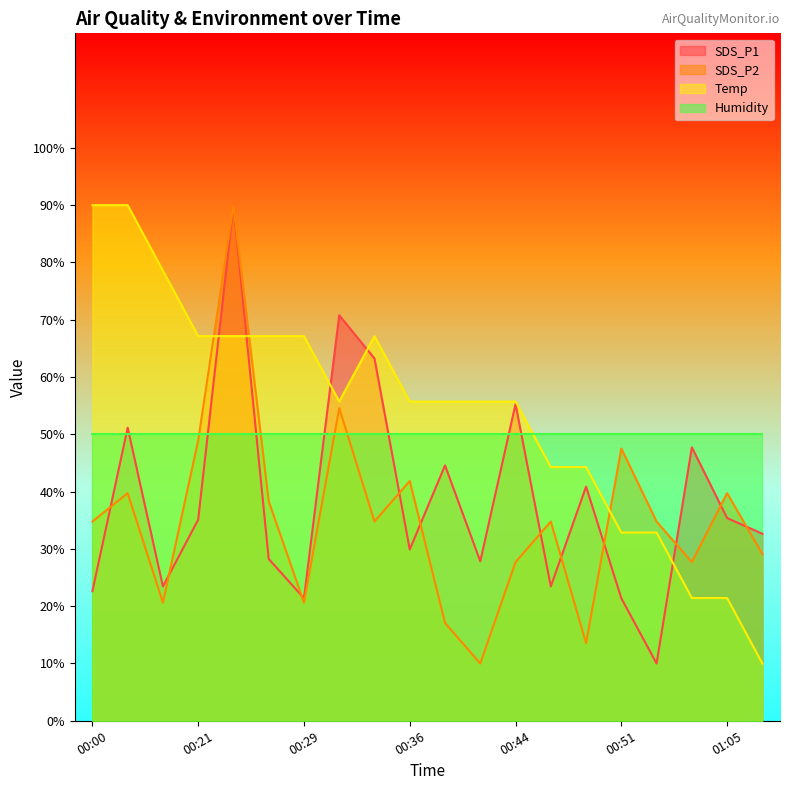

What is the minimum value for SDS_P1?

10.0